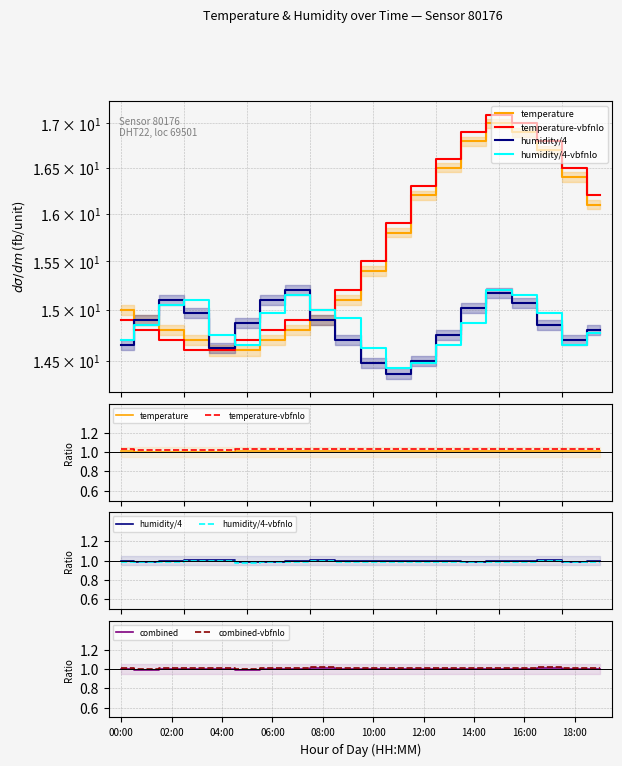

What position from the left is 11?

12